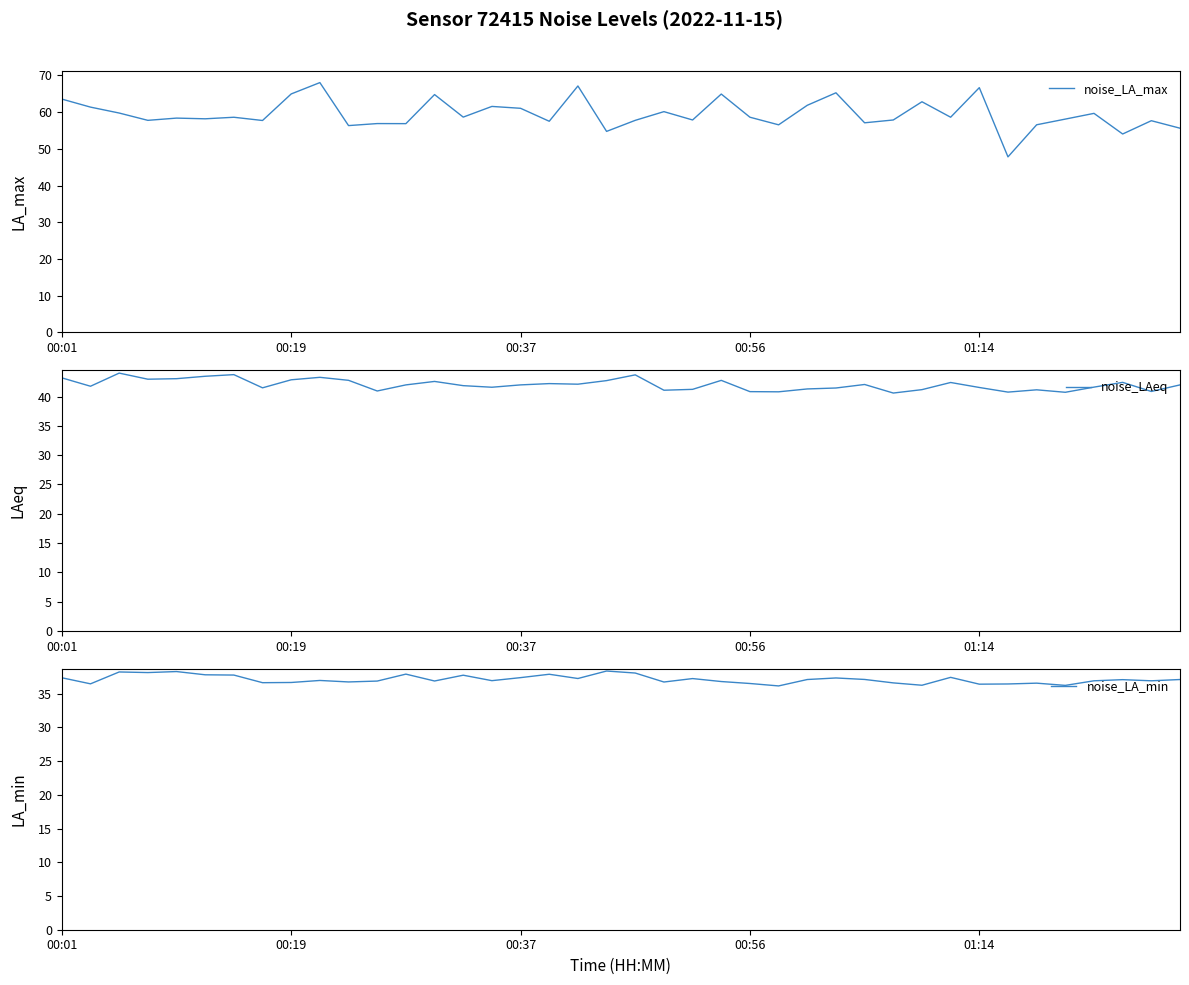

The value of noise_LAeq at 6 is 43.7. True or false?

True